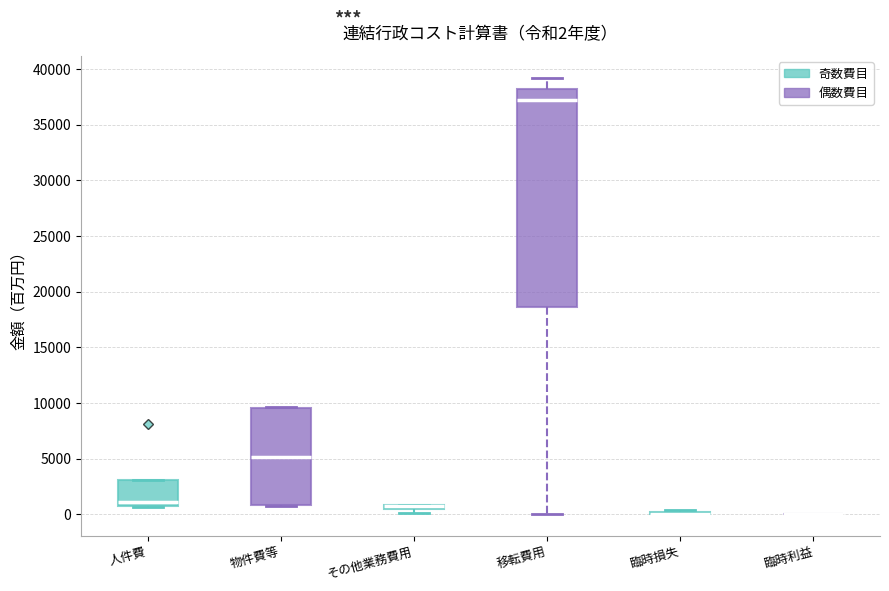

Which box is the tallest, from its lower edge to its upper edge?

移転費用